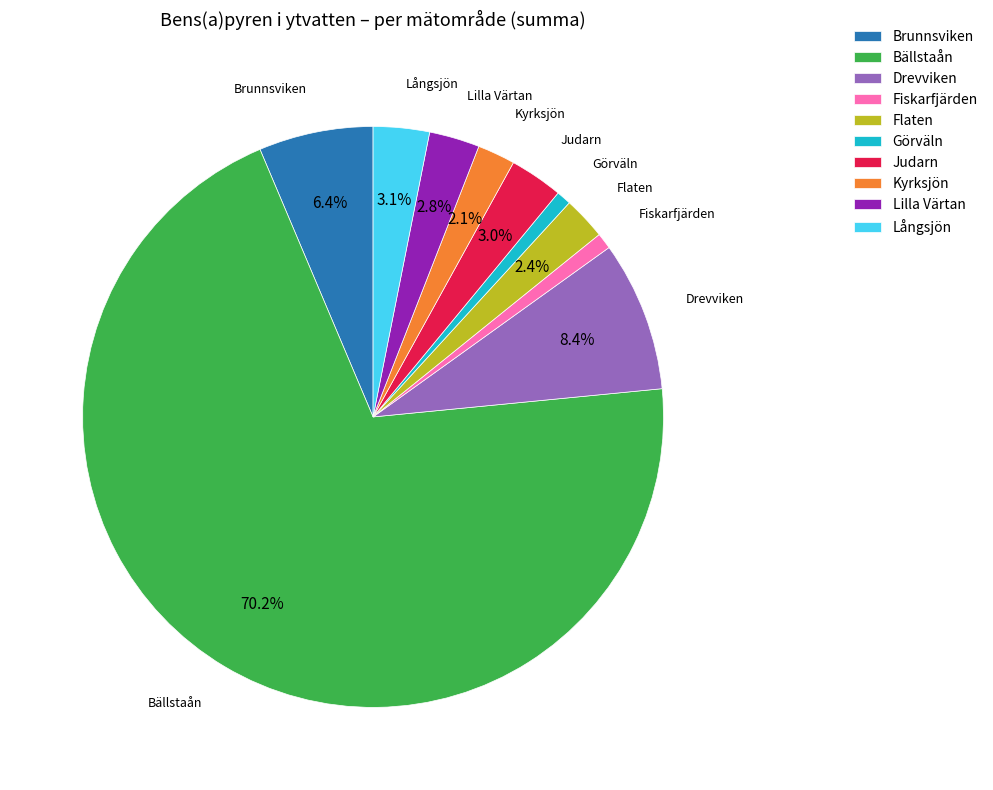

Which slice represents more than half of the pie?

Bällstaån